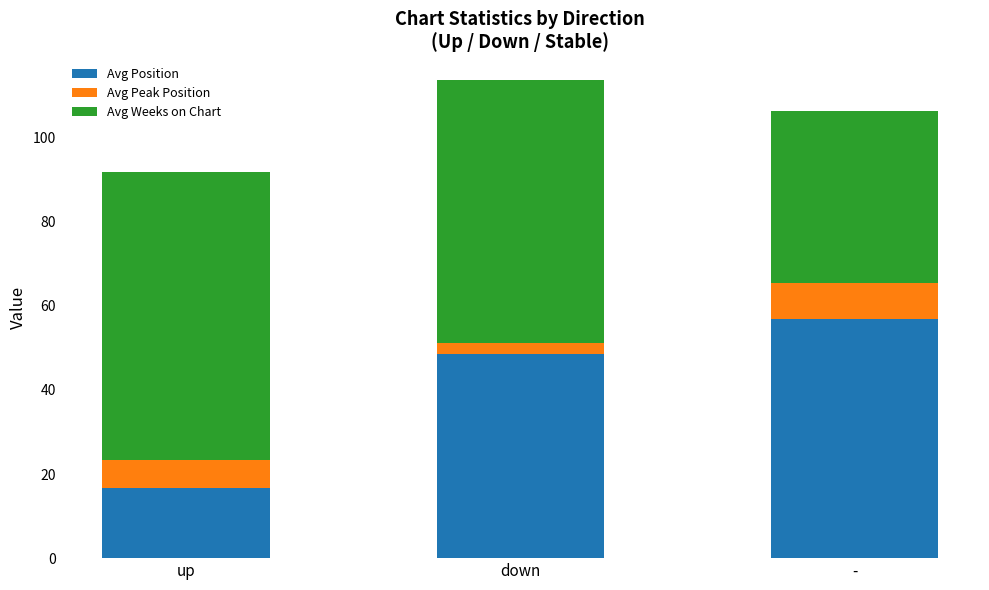

Reading left to right, what are the values for Avg Position?

up=16.7	down=48.4	-=56.9